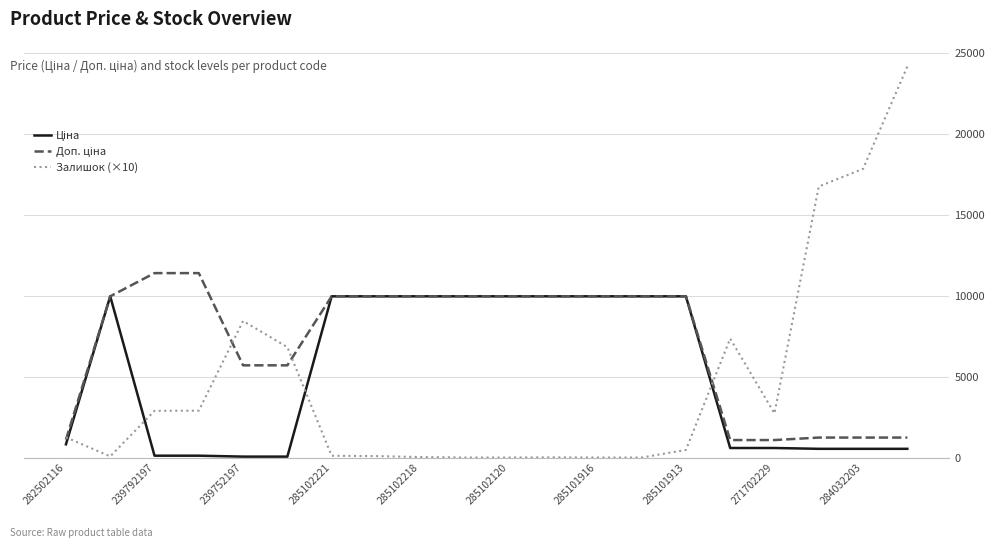

What is the greatest value displayed?

24190.0